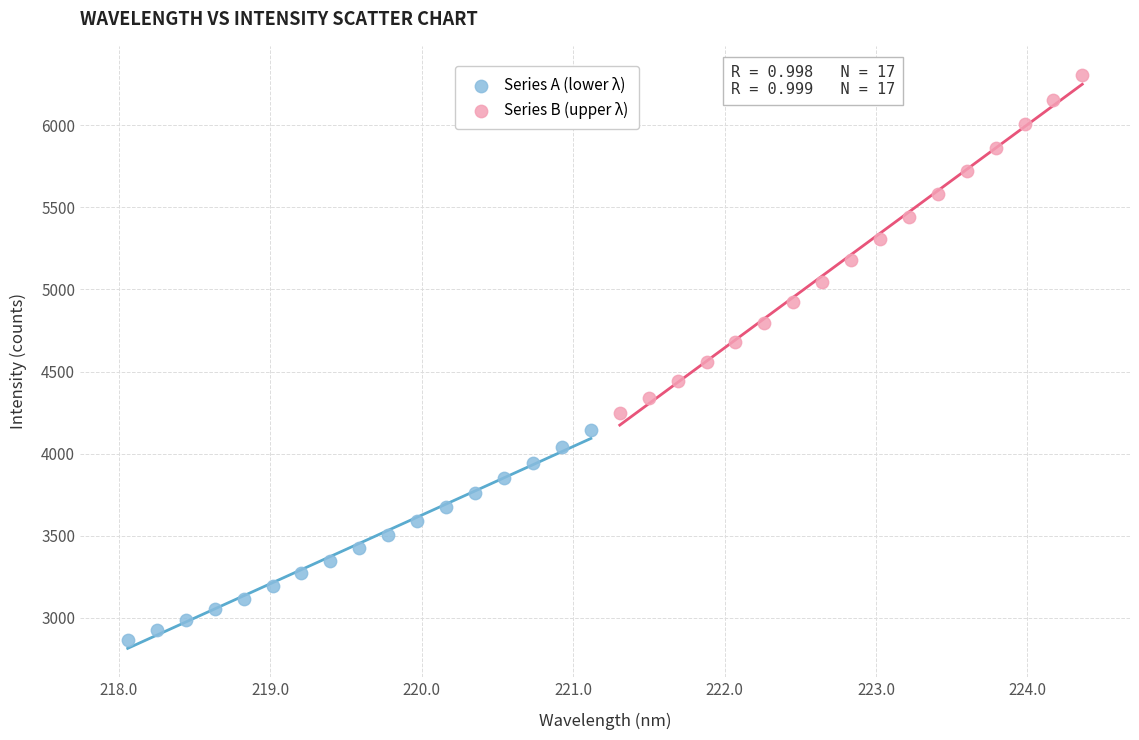

Which series contains the lowest Y value?

Series A (lower λ)